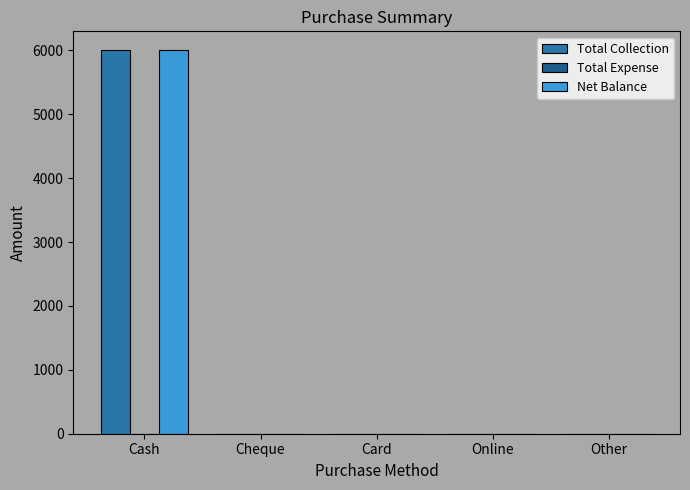

How many data points does each series have?

5